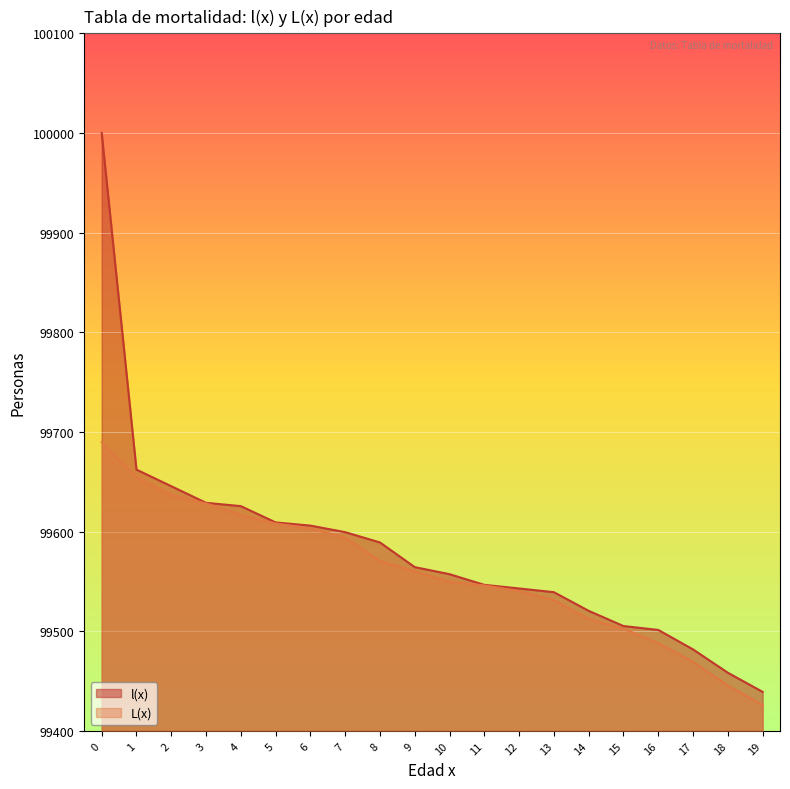

What is the difference between the L(x) values at 18 and 14?

67.0